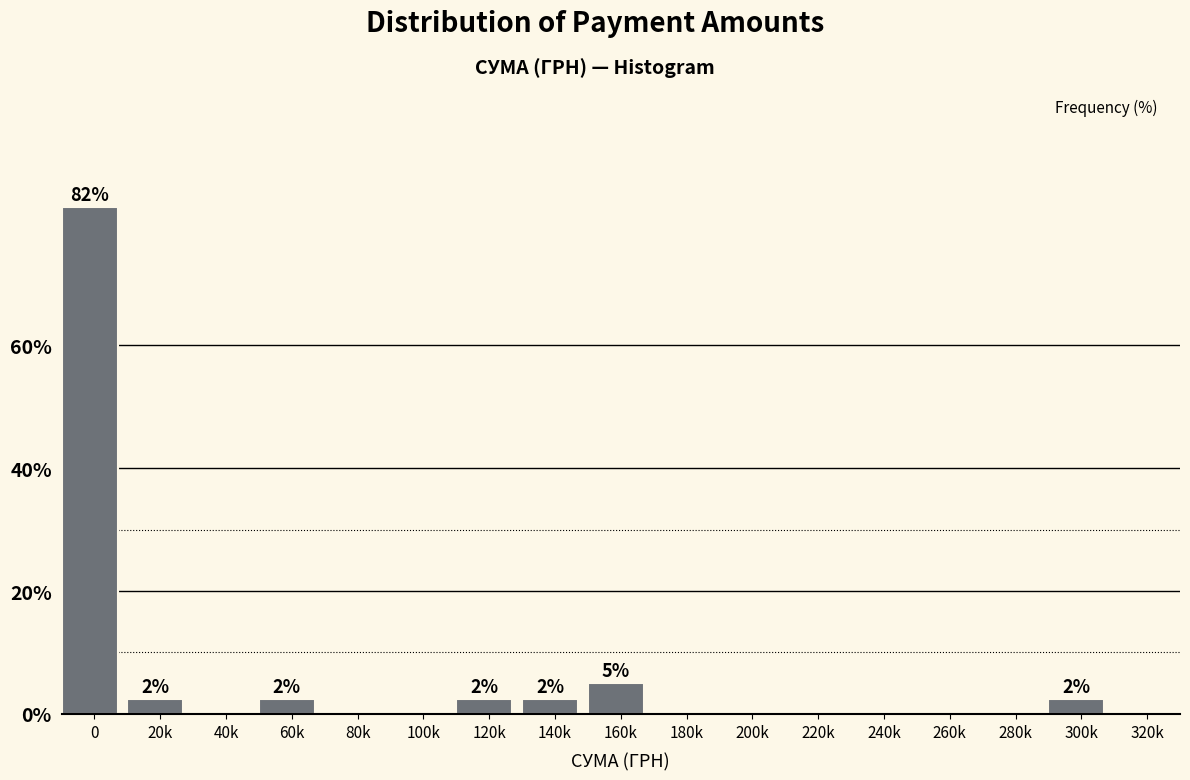

Reading left to right, transcribe all the data shown in this chart.

0=82.5	20k=2.5	40k=0.0	60k=2.5	80k=0.0	100k=0.0	120k=2.5	140k=2.5	160k=5.0	180k=0.0	200k=0.0	220k=0.0	240k=0.0	260k=0.0	280k=0.0	300k=2.5	320k=0.0